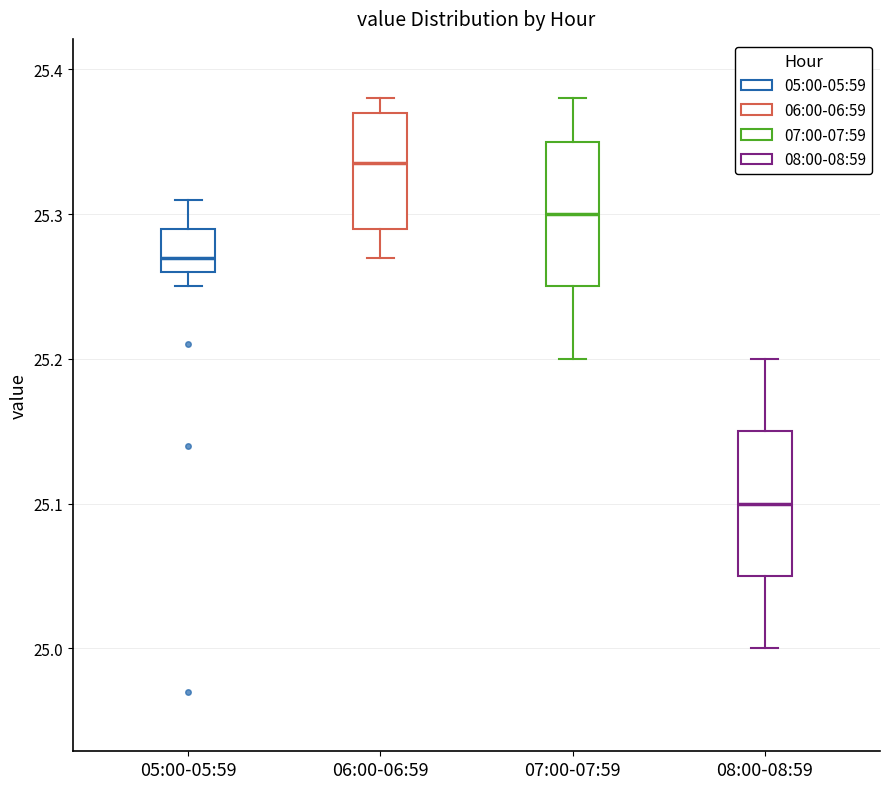

Where does the lower whisker of the box for 06:00-06:59 end on the y-axis? The values are not printed on the chart, so give them approximately, as read against the axis.

25.27